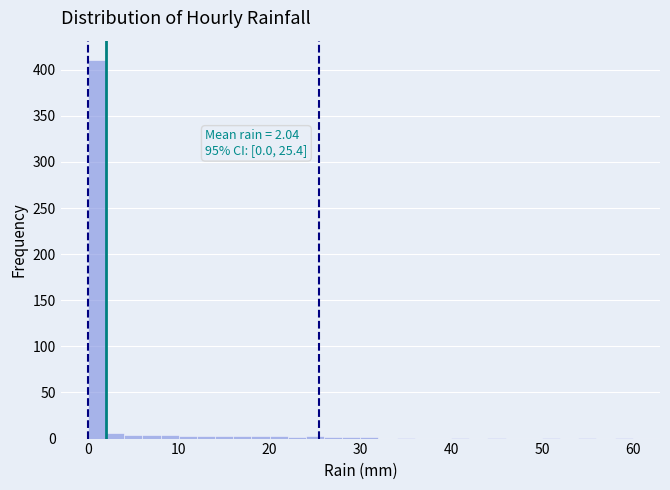

Around what value on the x-axis is the tallest bar? Give the approximate position of its centre, as read against the axis.

1